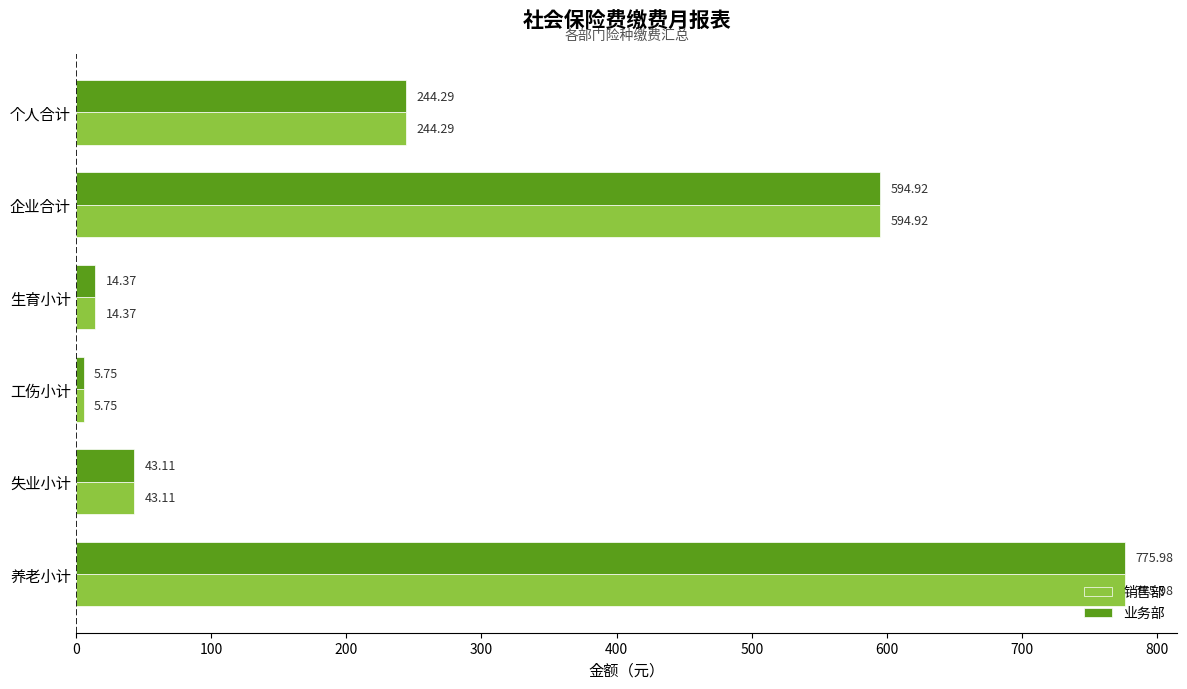

What are all the series names shown in the legend?

销售部, 业务部